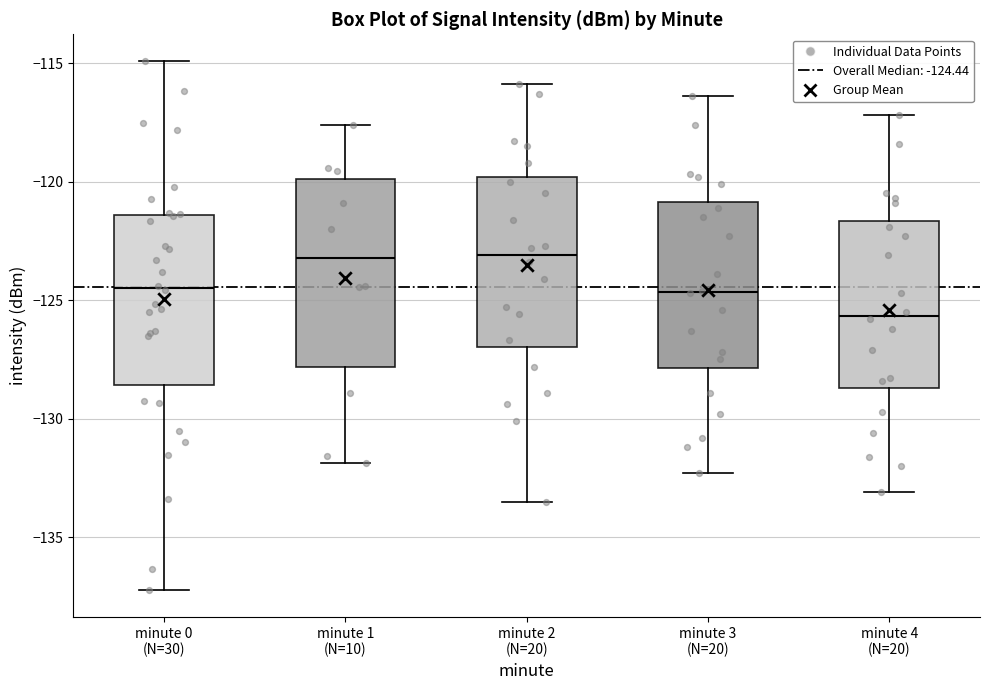

Where does the upper whisker of the box for minute 3 (N=20) end on the y-axis? The values are not printed on the chart, so give them approximately, as read against the axis.

-116.5